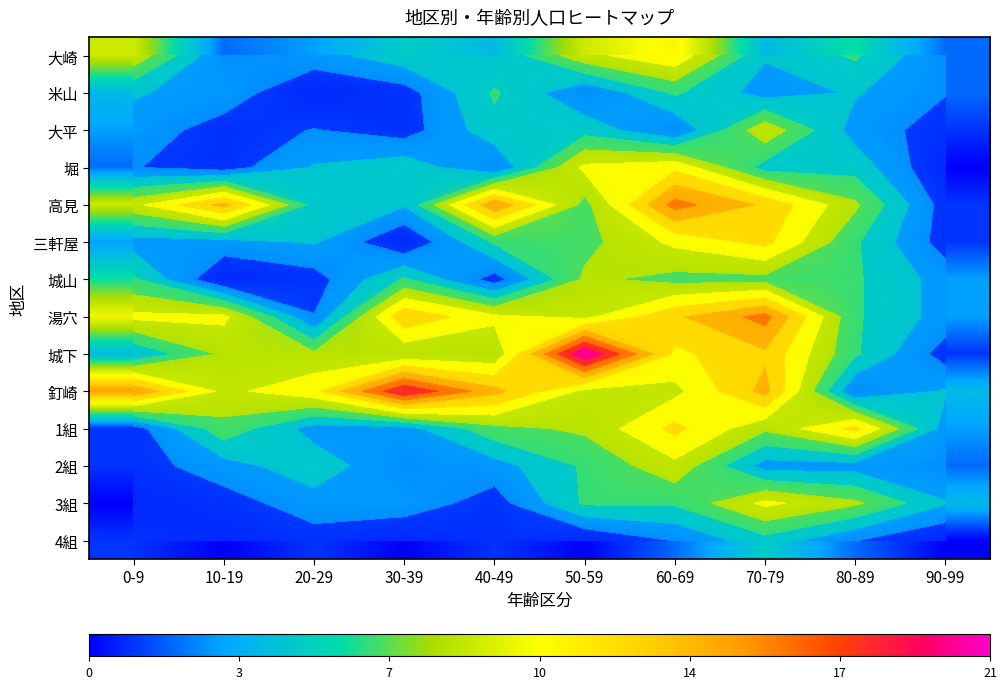

What is the total value across all series at 0-9?

68